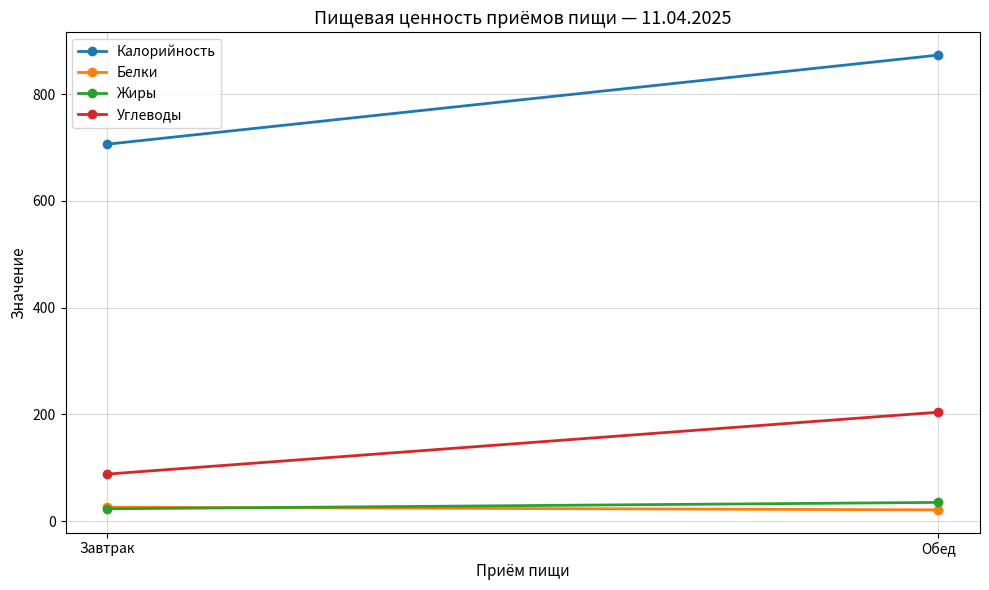

Which series changed the most between Завтрак and Обед?

Калорийность